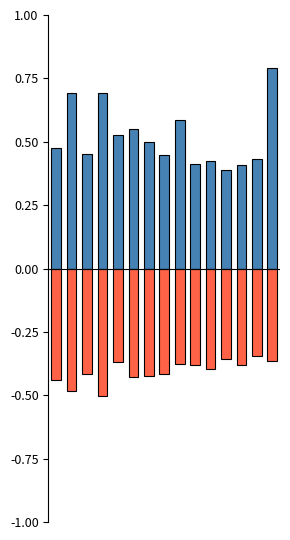

What is the difference between the maximum and minimum values in the SDS_P2 series?

0.2